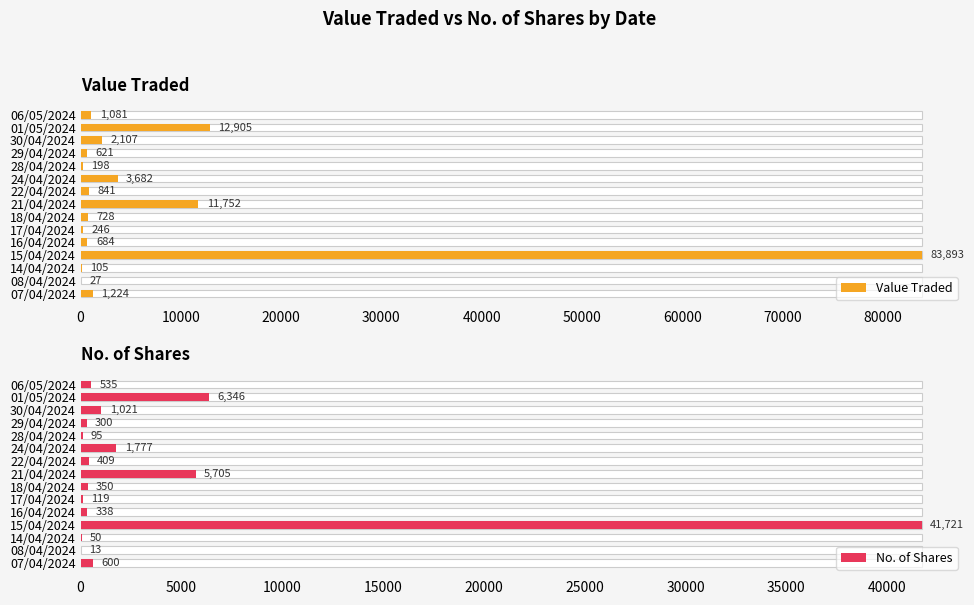

What is the sum of all No. of Shares values?

59379